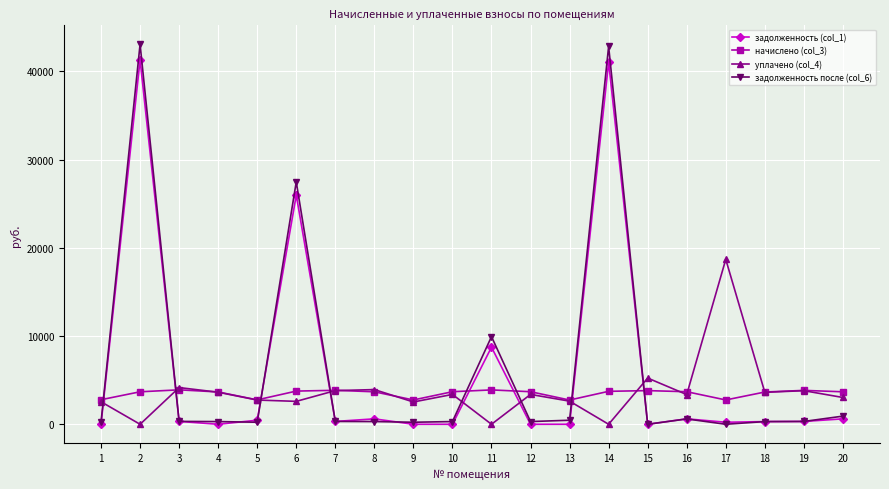

True or false: задолженность после (col_6) and уплачено (col_4) intersect in this chart.

True